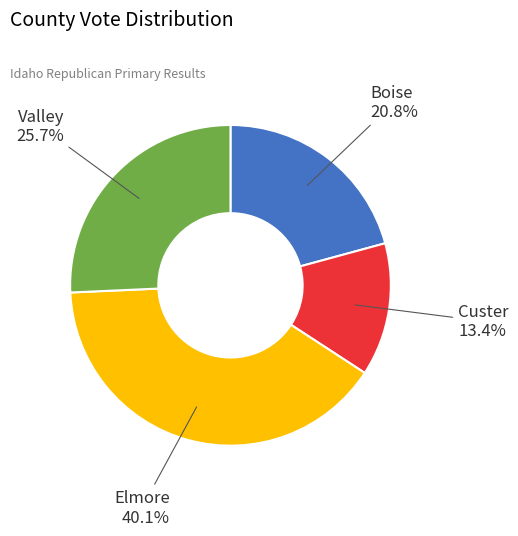

Does any single category account for the majority?

No